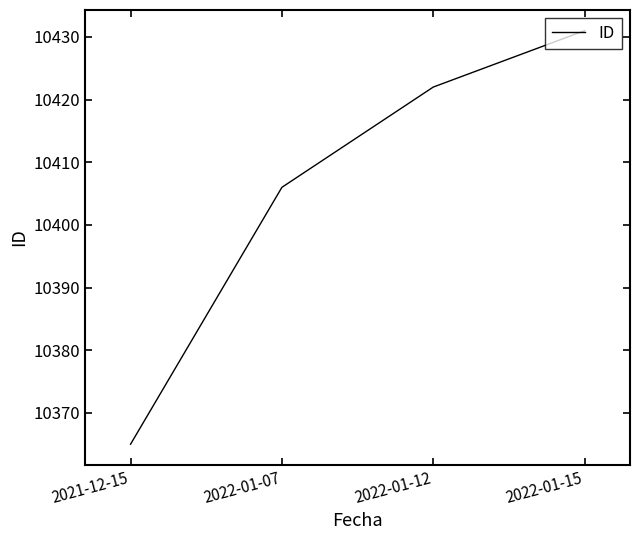

Approximately how many times larger is the value at 2022-01-07 compared to 2022-01-15?

1.0